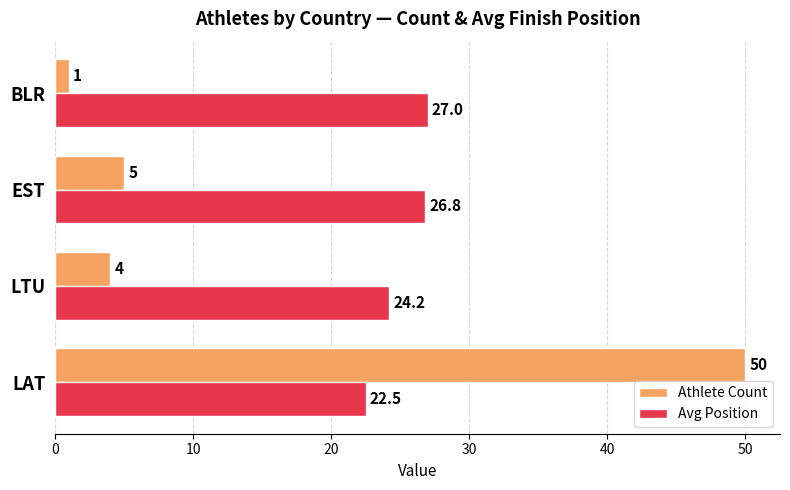

Count the number of categories in the chart.

4